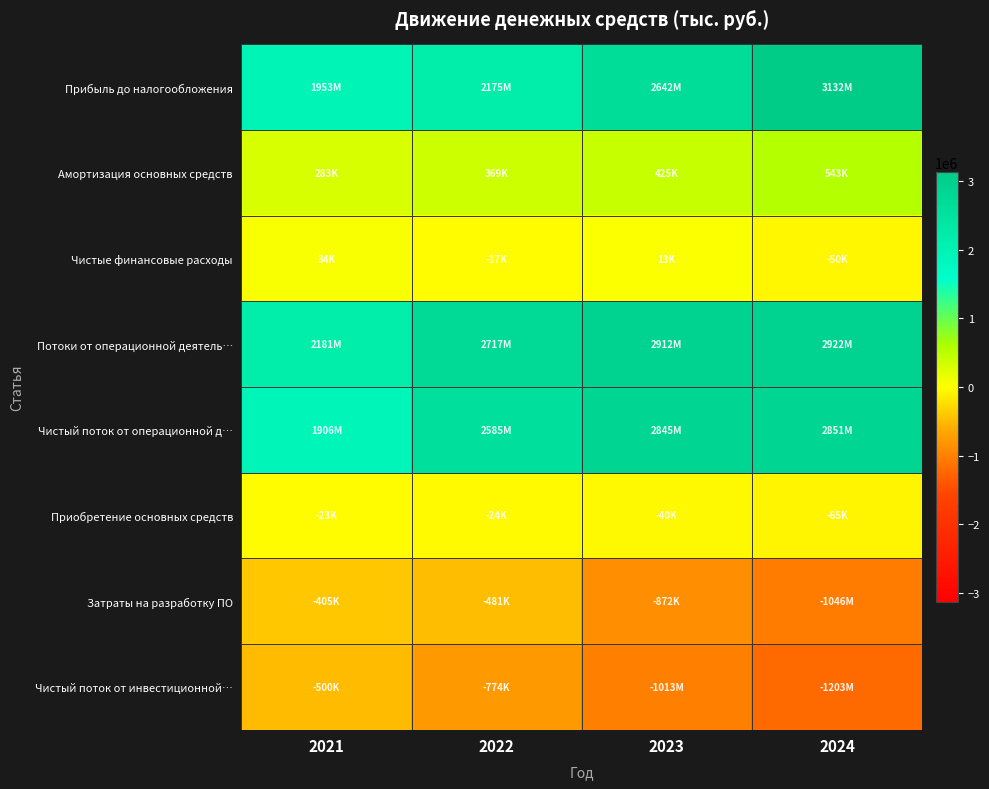

What is the greatest value displayed?

3131860